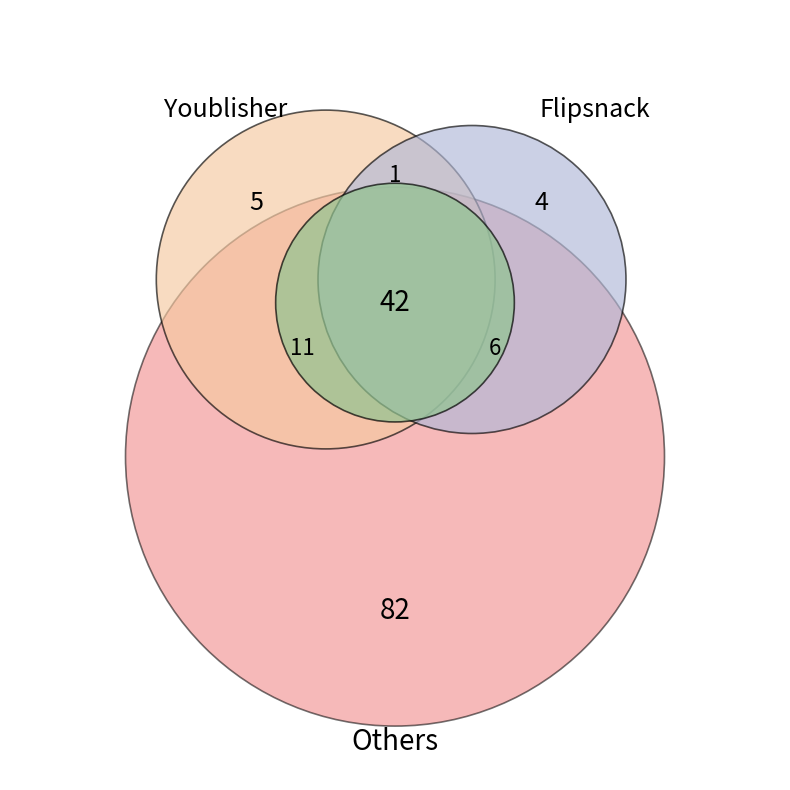

Is it true that Contact is 15% of the pie?

False